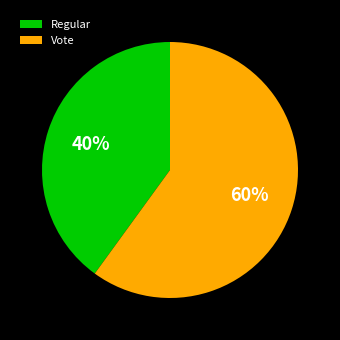

To the nearest percent, what is the difference between the Regular and Vote slice percentages?

20%